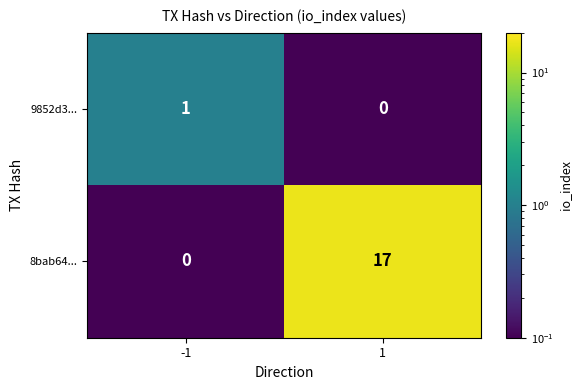

What is the sum of all 8bab64... values?

17